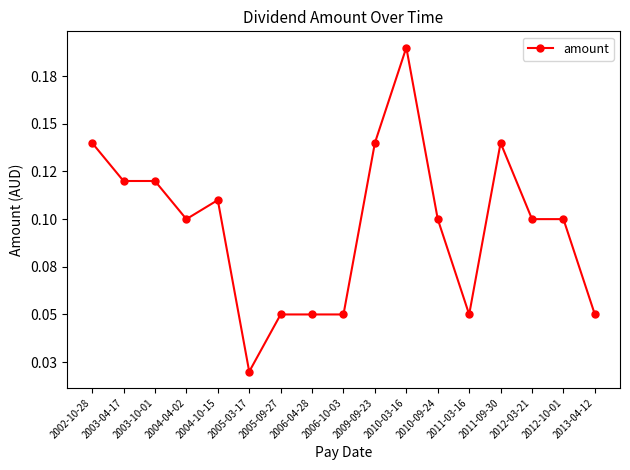

What is the sum of all values?

1.6